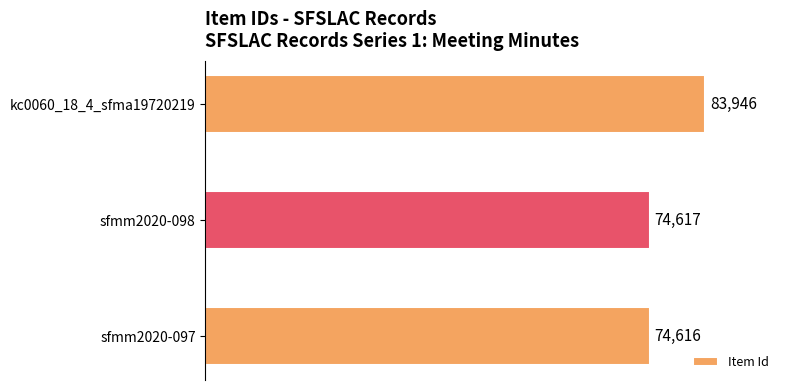

Rank the categories by value from highest to lowest.

kc0060_18_4_sfma19720219, sfmm2020-098, sfmm2020-097